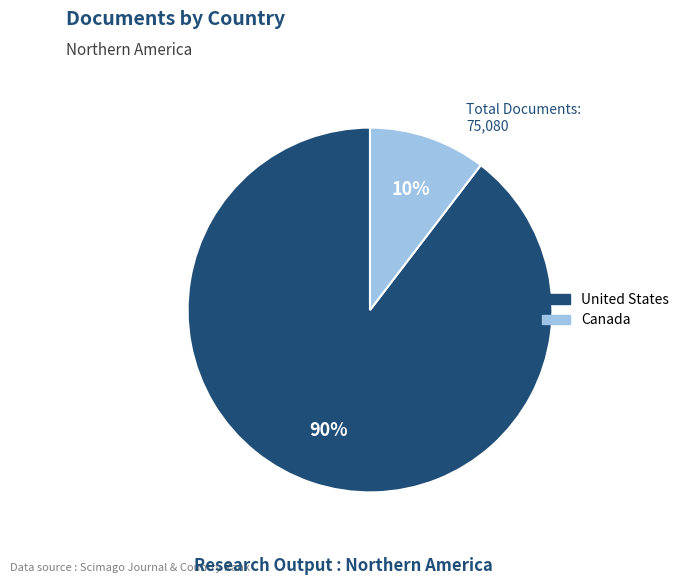

To the nearest percent, what is the combined percentage of Canada and United States?

100%